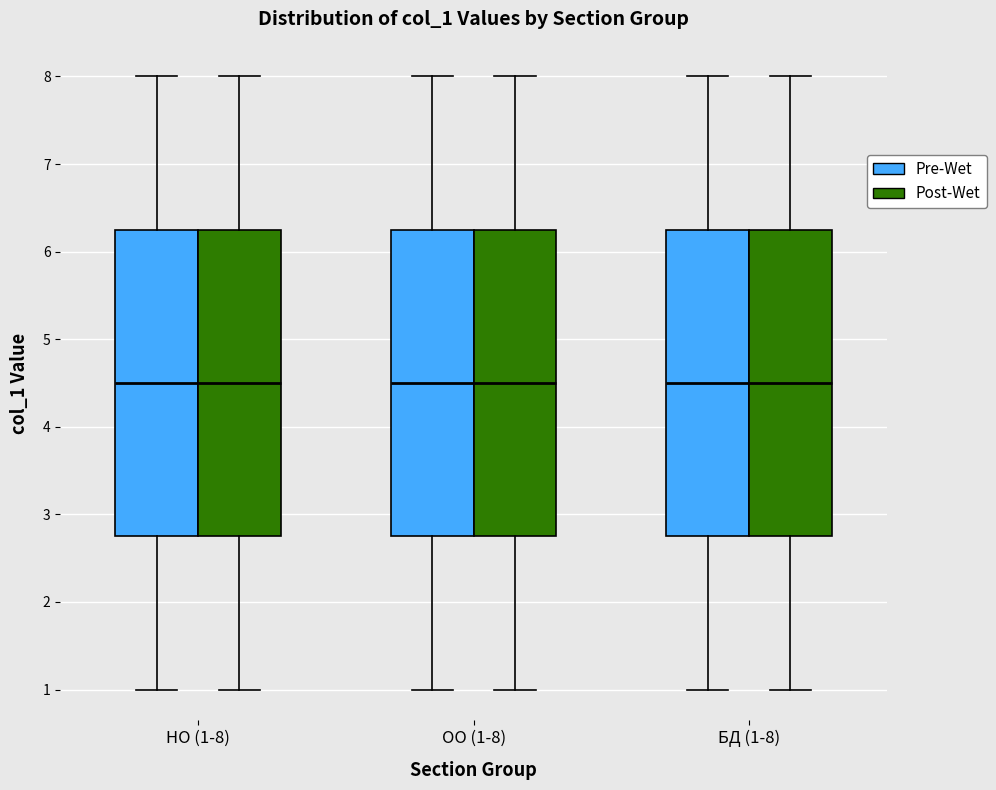

Reading left to right, transcribe this box plot: for each box, give where its median line is, the range the box spans, and where its two whiskers end, as read against the y-axis. The values are not printed on the chart, so give them approximately, as read against the axis.

НО (1-8) (Pre-Wet): median 4.5, box 2.8 to 6.3, whiskers 1.0 to 8.0
НО (1-8) (Post-Wet): median 4.5, box 2.8 to 6.3, whiskers 1.0 to 8.0
ОО (1-8) (Pre-Wet): median 4.5, box 2.8 to 6.3, whiskers 1.0 to 8.0
ОО (1-8) (Post-Wet): median 4.5, box 2.8 to 6.3, whiskers 1.0 to 8.0
БД (1-8) (Pre-Wet): median 4.5, box 2.8 to 6.3, whiskers 1.0 to 8.0
БД (1-8) (Post-Wet): median 4.5, box 2.8 to 6.3, whiskers 1.0 to 8.0